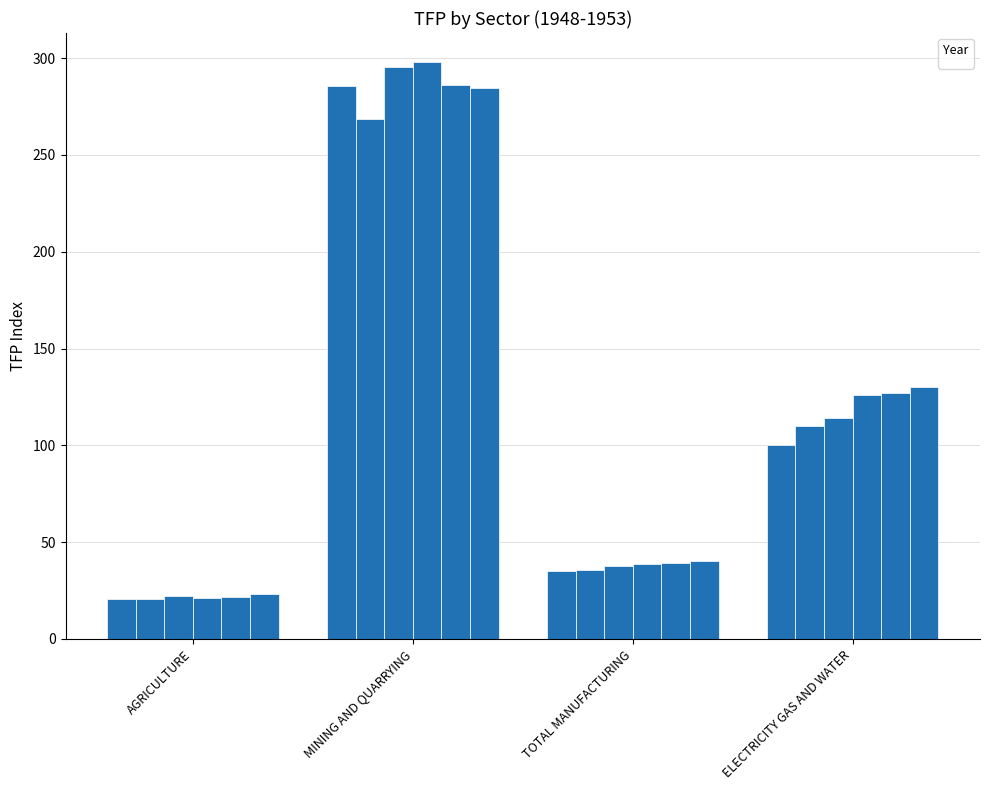

Rank the categories by _1950 value from highest to lowest.

MINING AND QUARRYING, ELECTRICITY GAS AND WATER, TOTAL MANUFACTURING, AGRICULTURE